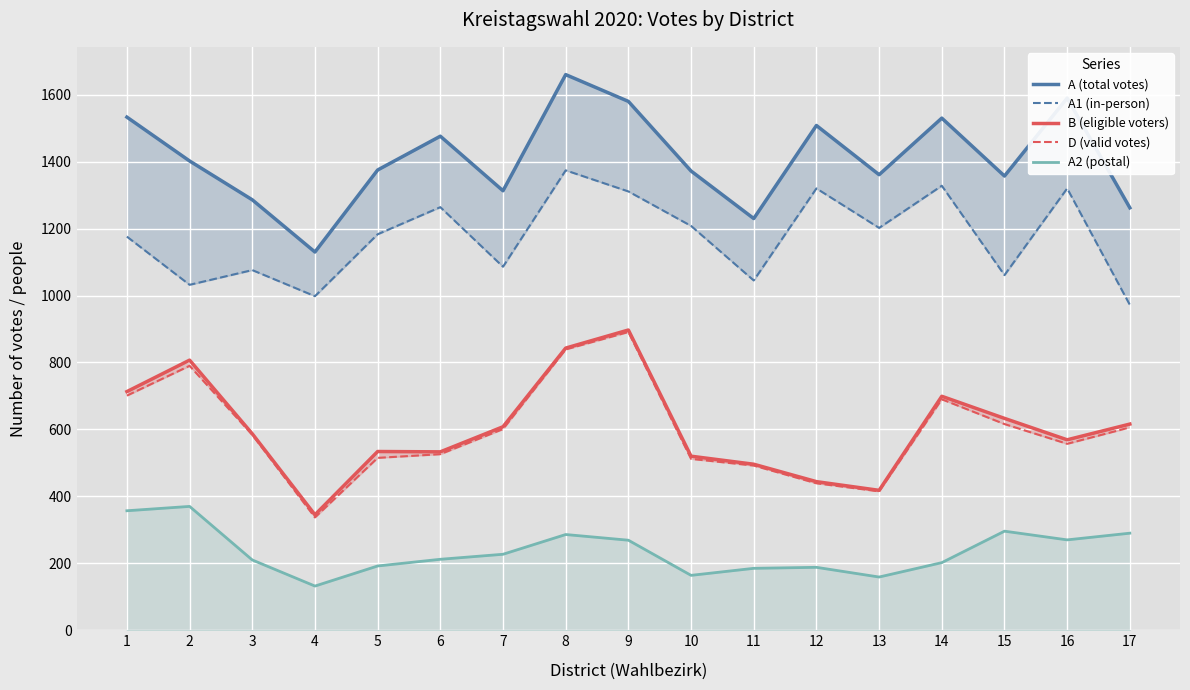

What is the total value across all series at 9?

4948